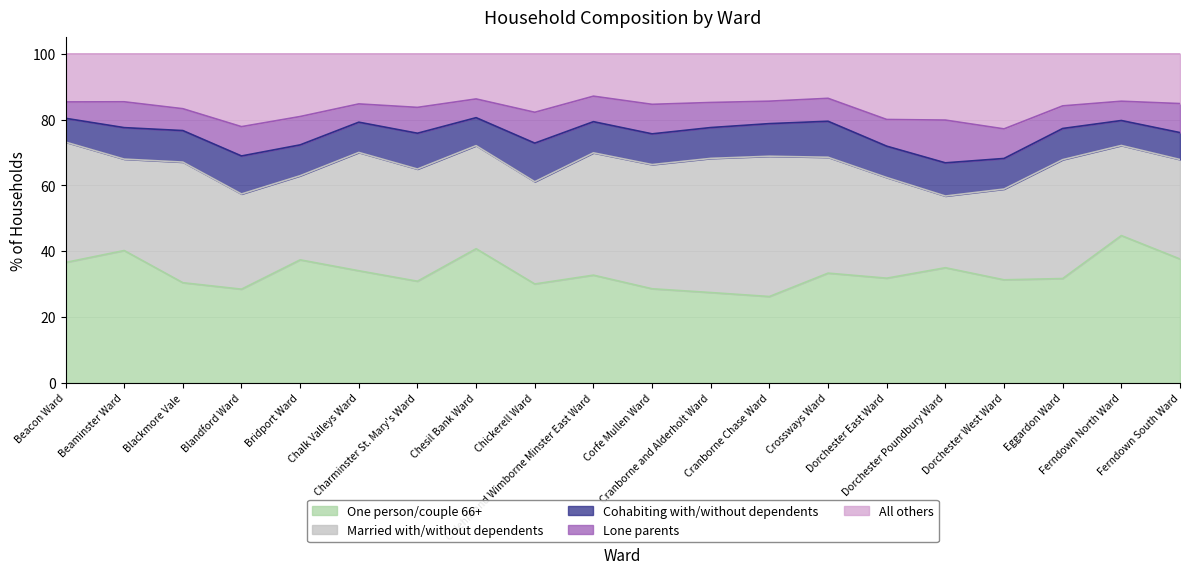

The value of One person/couple 66+ at Beacon Ward is 36.6. True or false?

True